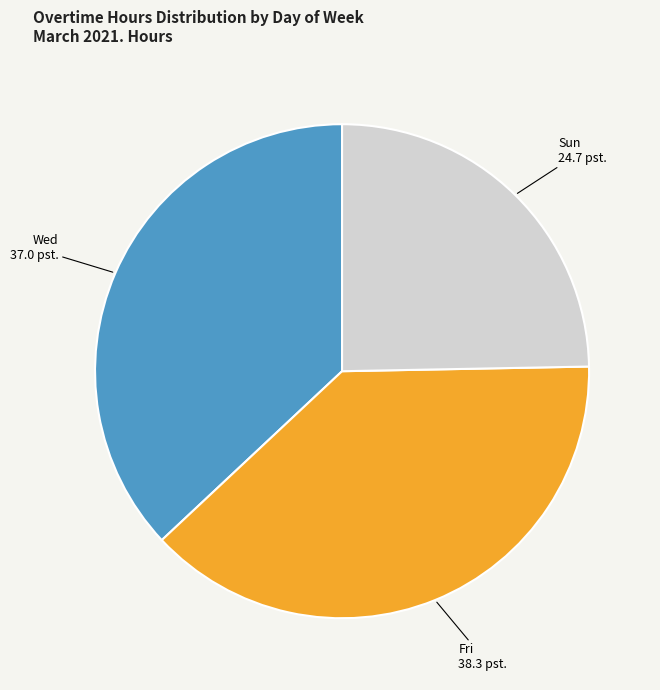

The Sun slice represents 33% of the pie. True or false?

False